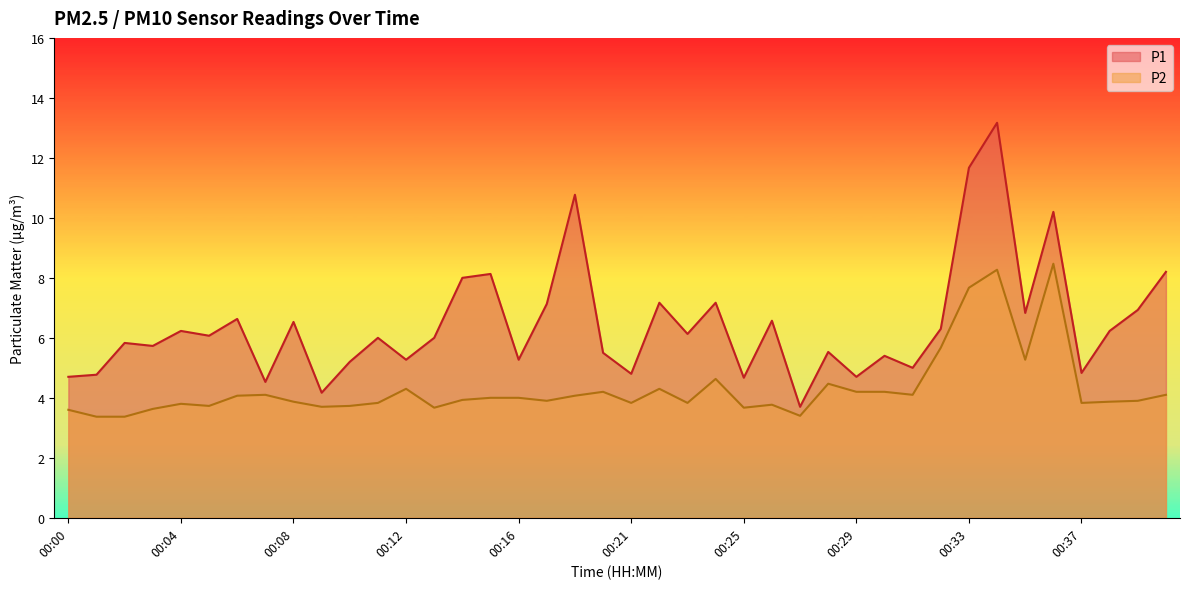

What is the average value of the P2 series?

4.3